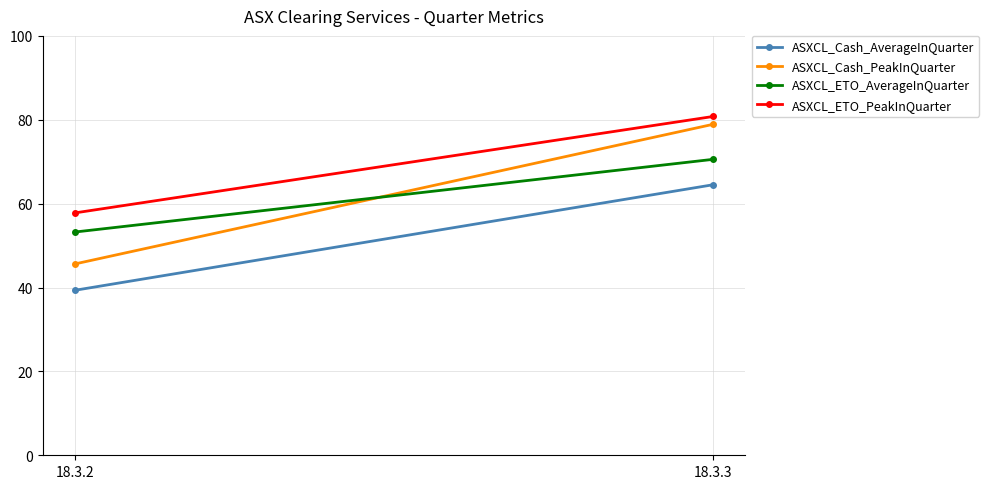

At how many categories does at least one series exceed 50?

2